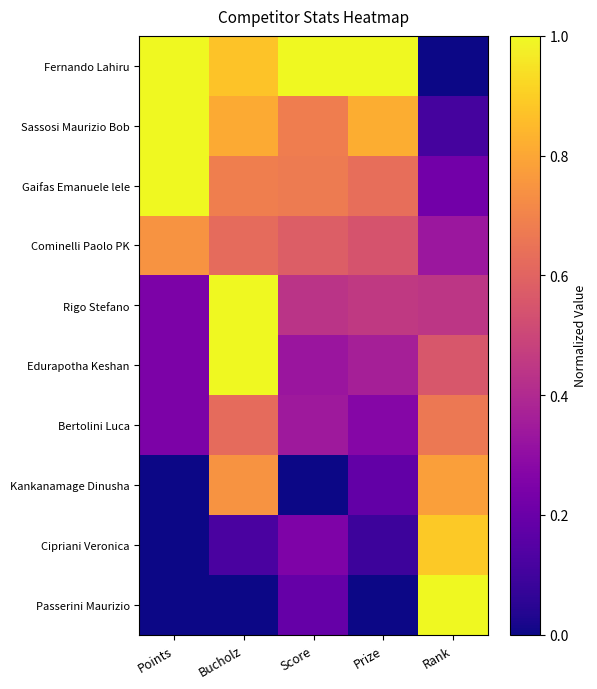

Reading left to right, extract all data points from this chart.

Fernando Lahiru: Points=1.0	Bucholz=0.9	Score=1.0	Prize=1.0	Rank=0.0
Sassosi Maurizio Bob: Points=1.0	Bucholz=0.8	Score=0.7	Prize=0.8	Rank=0.1
Gaifas Emanuele lele: Points=1.0	Bucholz=0.7	Score=0.7	Prize=0.6	Rank=0.2
Cominelli Paolo PK: Points=0.7	Bucholz=0.6	Score=0.6	Prize=0.5	Rank=0.3
Rigo Stefano: Points=0.2	Bucholz=1.0	Score=0.4	Prize=0.5	Rank=0.4
Edurapotha Keshan: Points=0.2	Bucholz=1.0	Score=0.3	Prize=0.4	Rank=0.6
Bertolini Luca: Points=0.2	Bucholz=0.6	Score=0.3	Prize=0.3	Rank=0.7
Kankanamage Dinusha: Points=0.0	Bucholz=0.7	Score=0.0	Prize=0.2	Rank=0.8
Cipriani Veronica: Points=0.0	Bucholz=0.1	Score=0.3	Prize=0.1	Rank=0.9
Passerini Maurizio: Points=0.0	Bucholz=0.0	Score=0.2	Prize=0.0	Rank=1.0